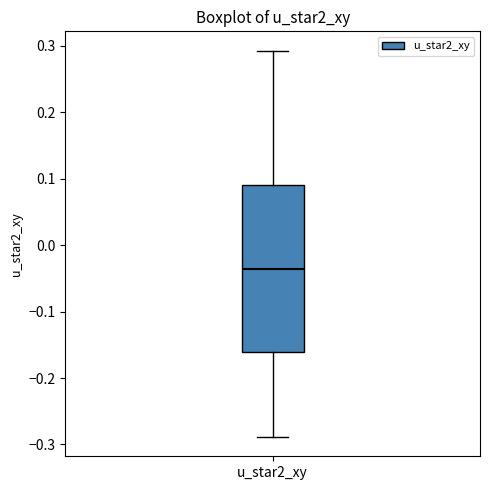

Read this box plot against the y-axis: the position of the median line, the range covered by the box, and the ends of both whiskers. The values are not printed on the chart, so give them approximately, as read against the axis.

median -0.04, box -0.16 to 0.09, whiskers -0.29 to 0.29